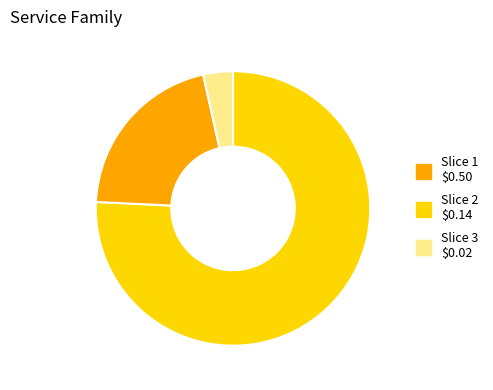

Is there any slice that represents more than half of the pie?

Yes